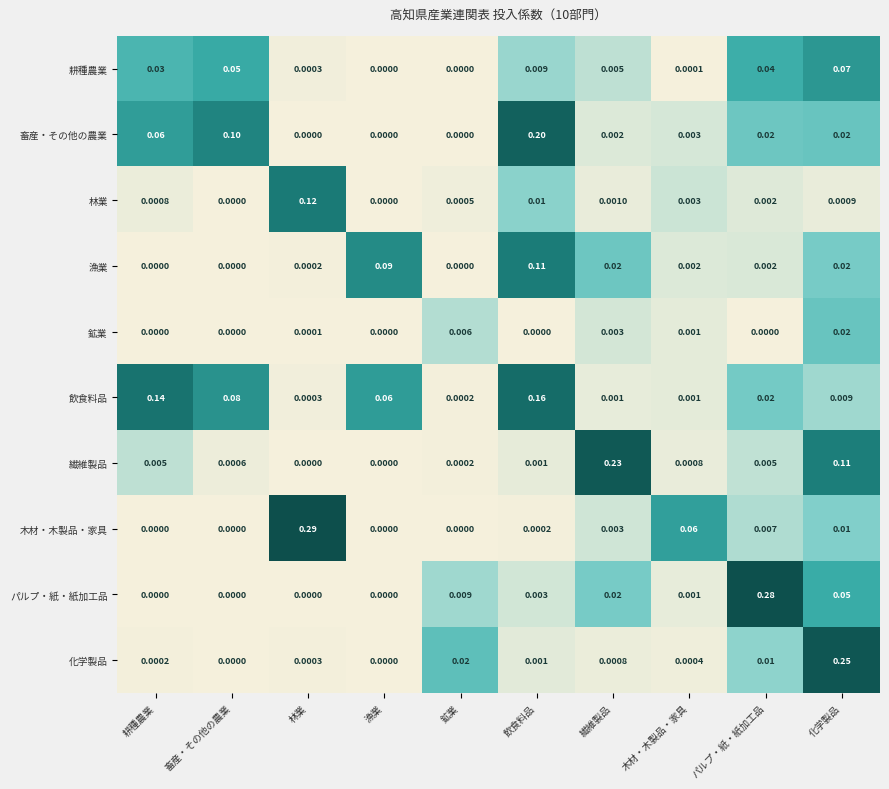

At which category is the sum across all series the highest?

化学製品